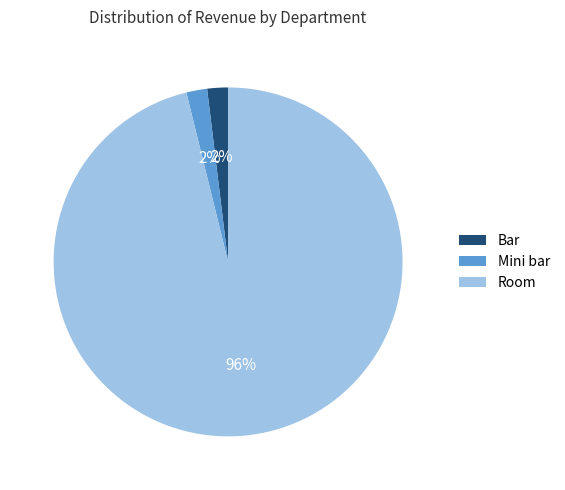

True or false: Mini bar accounts for 8% of the total.

False